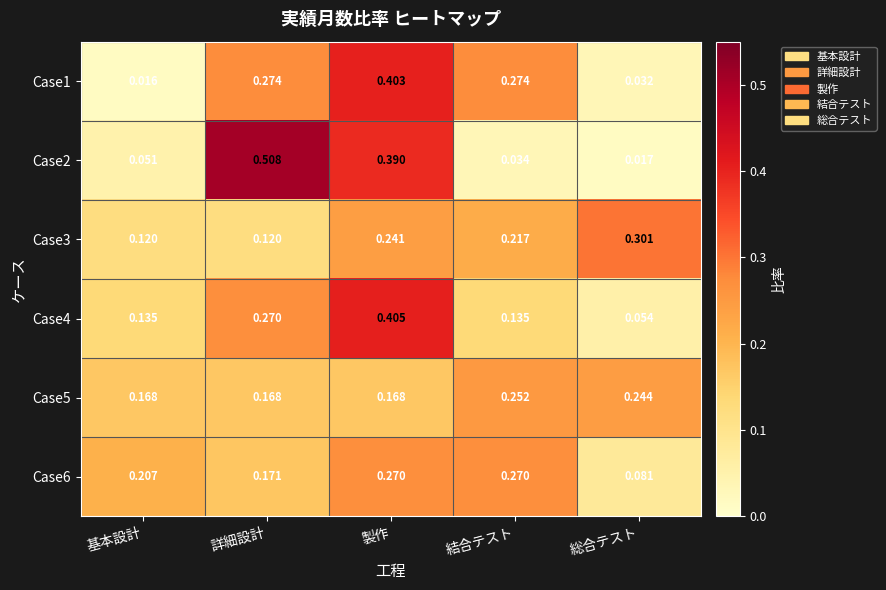

Which label corresponds to the smallest value in the chart?

基本設計